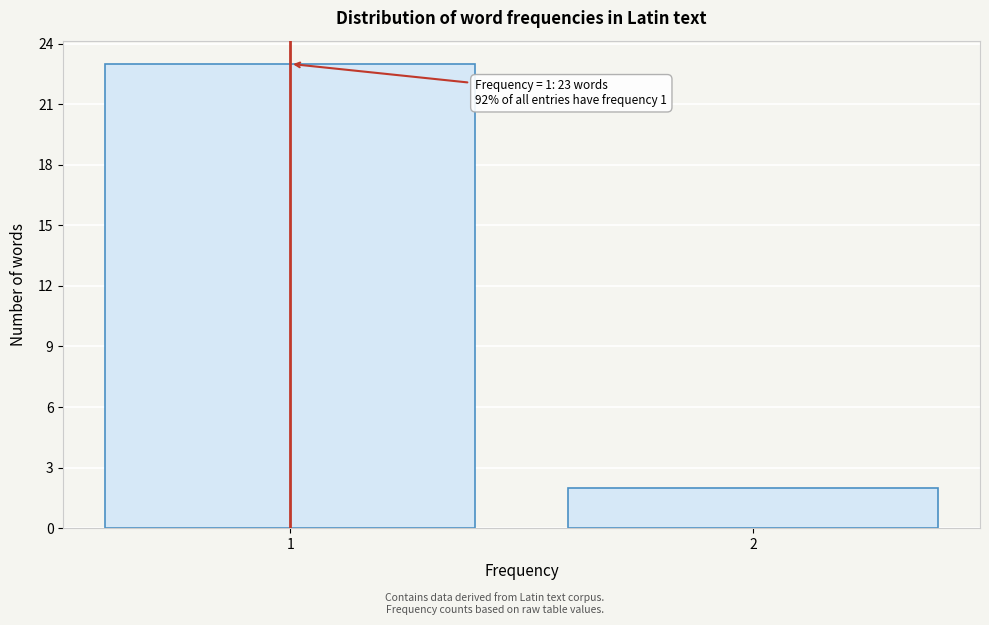

Reading left to right, what are all the values shown in this chart?

23	2